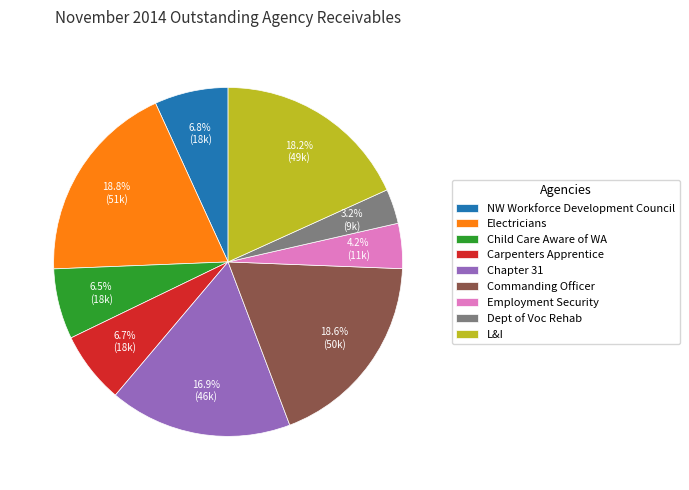

Is the sum of Child Care Aware of WA and Dept of Voc Rehab greater than half?

No